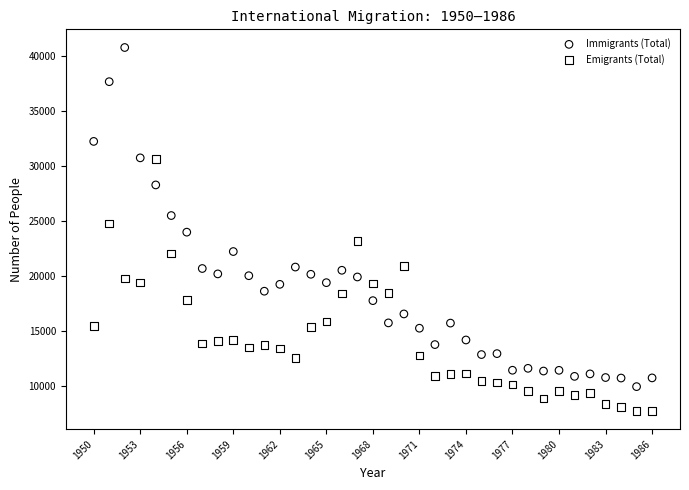

What are all the series names shown in the legend?

Immigrants (Total), Emigrants (Total)